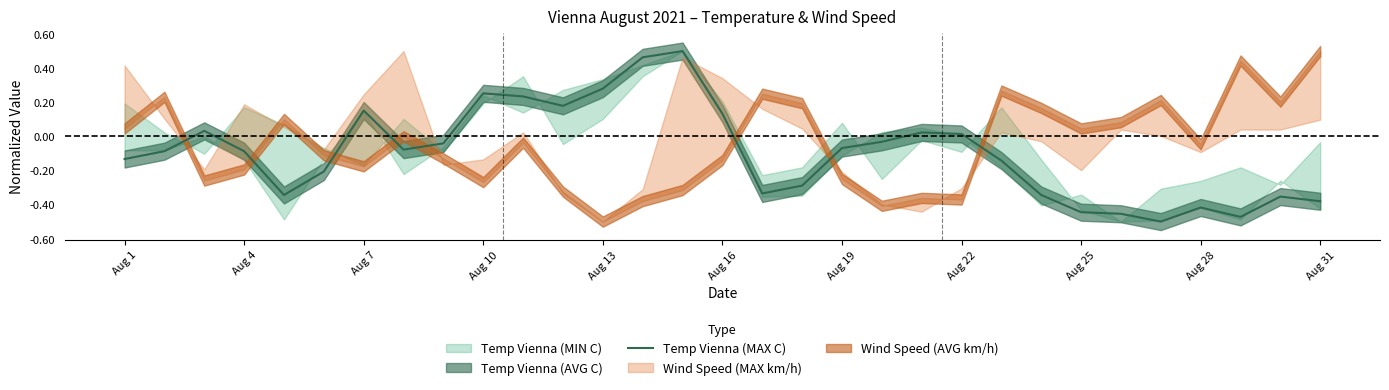

What is the maximum value shown in the chart?

0.5